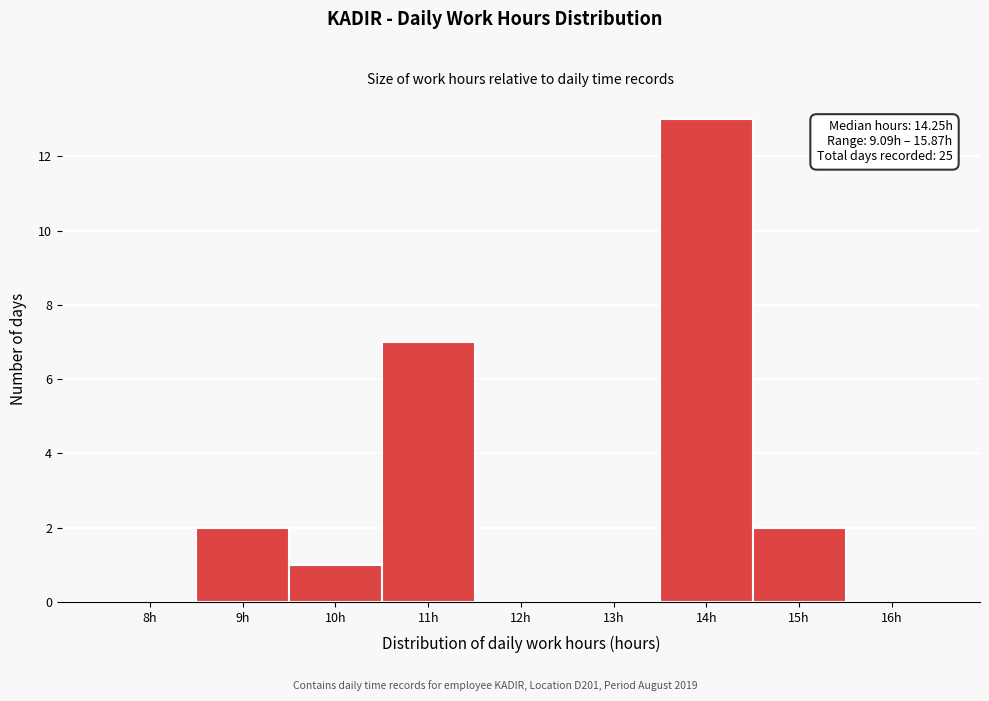

Reading left to right, extract all data points from this chart.

8h=0	9h=2	10h=1	11h=7	12h=0	13h=0	14h=13	15h=2	16h=0